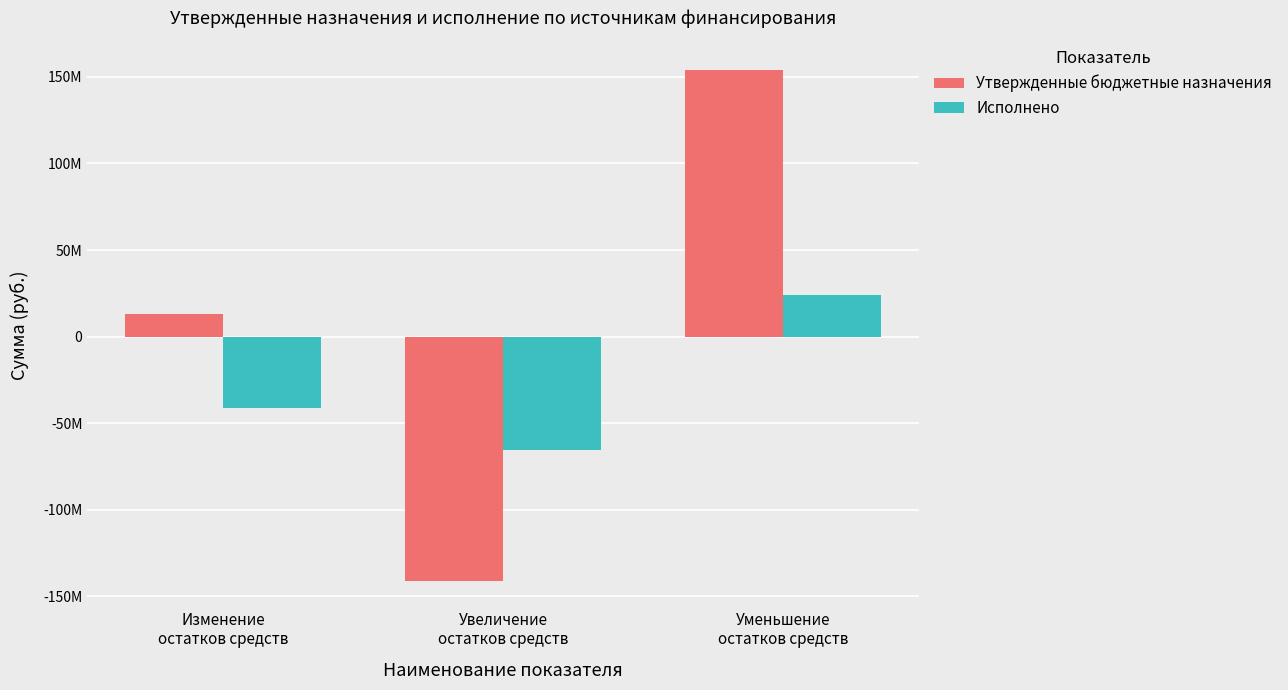

Which series has the widest spread of values?

Утвержденные бюджетные назначения